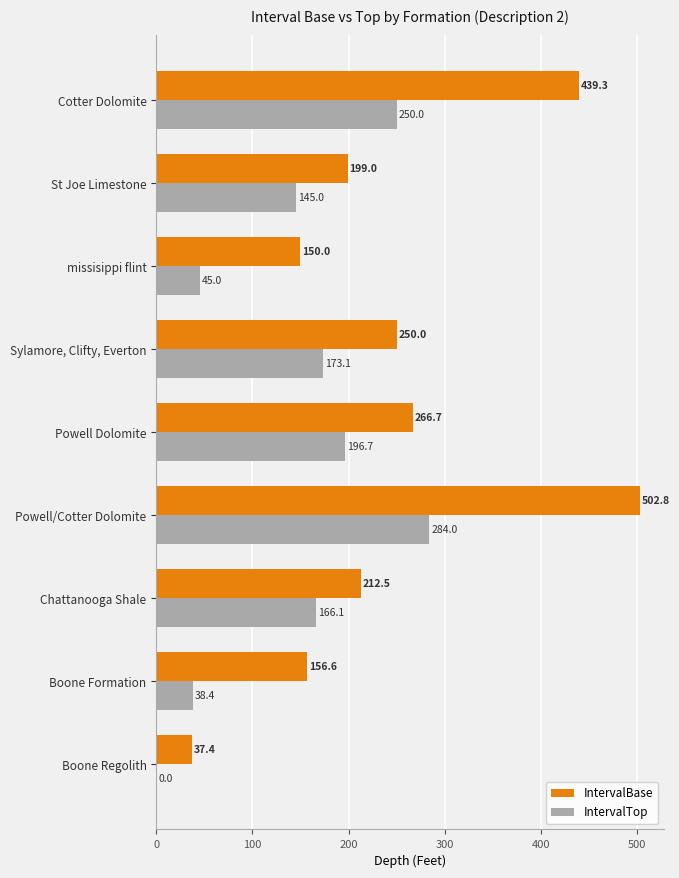

True or false: IntervalTop has a value of 45.0 at missisippi flint.

True